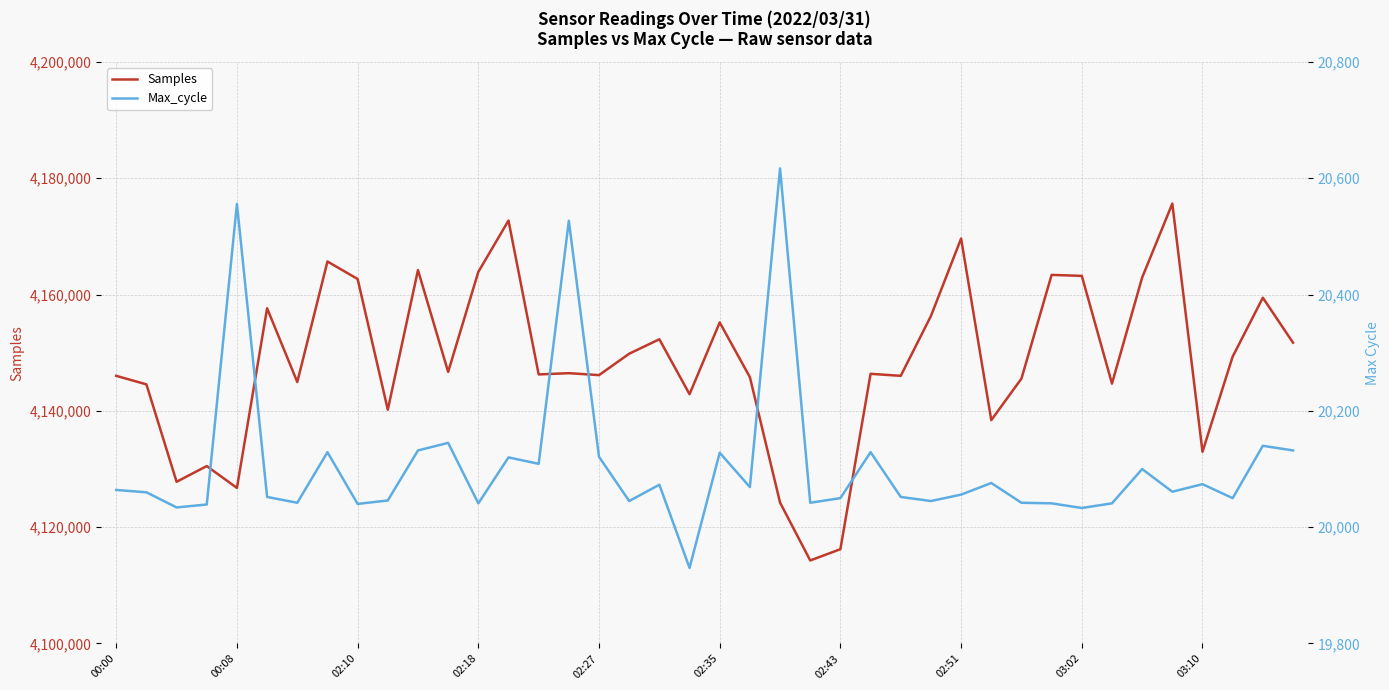

True or false: Max_cycle and Samples intersect in this chart.

False